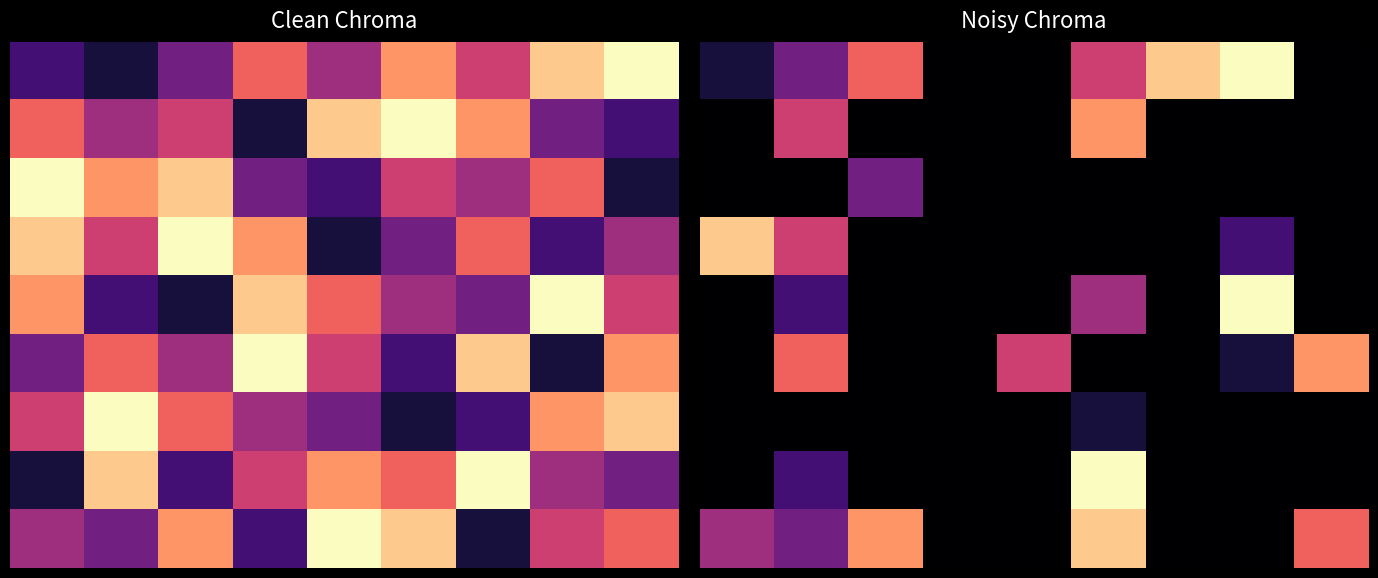

How many data points does each series have?

9